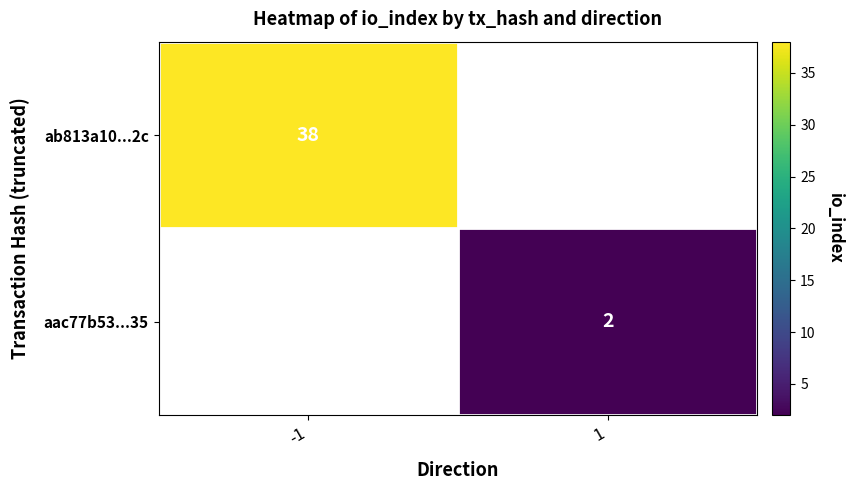

True or false: aac77b53...35 has a value of 2 at 1.

True